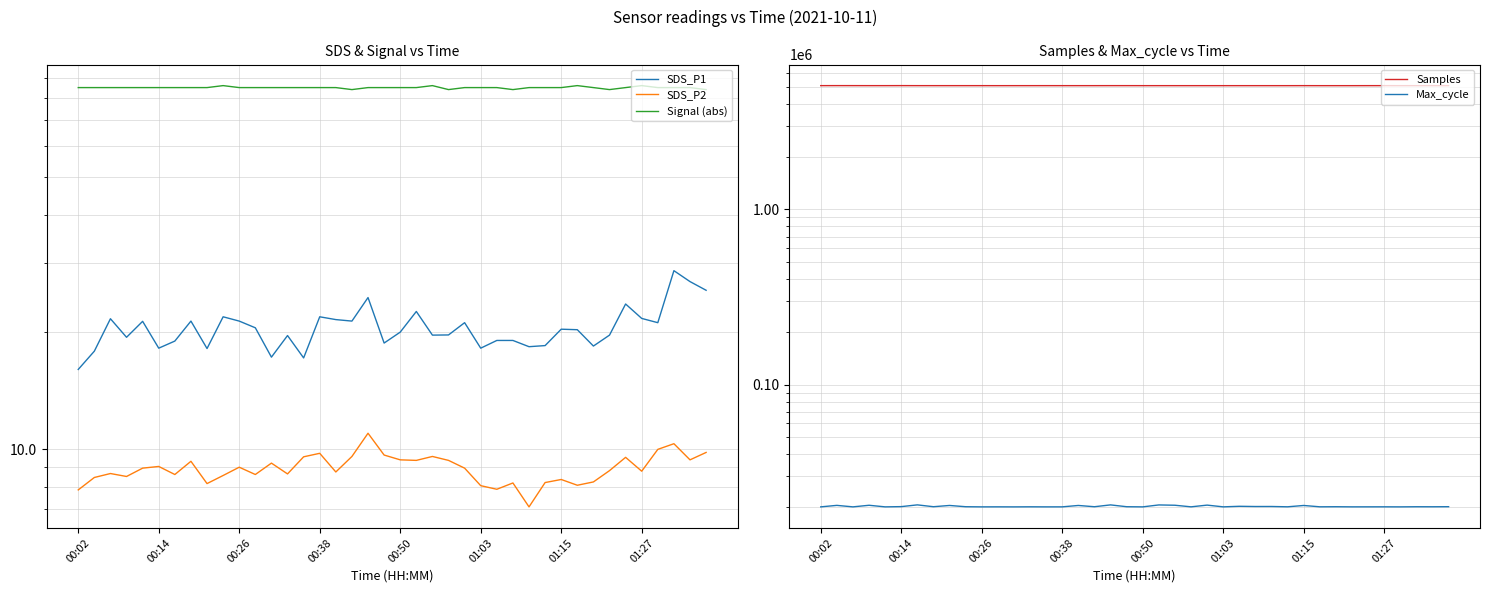

Does the chart display data point markers on the line(s)?

No